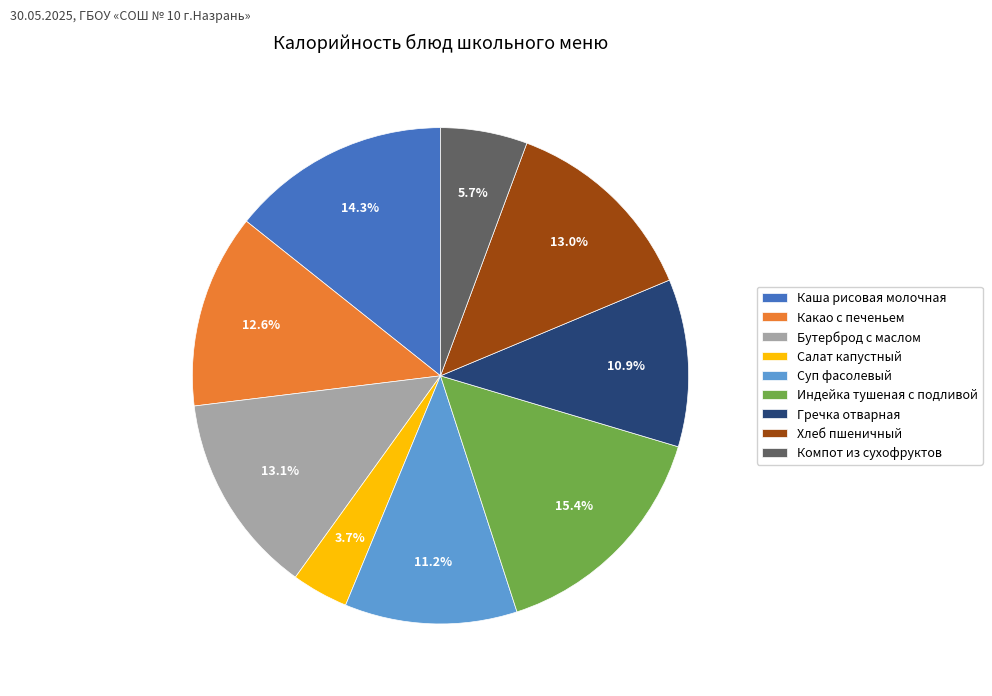

To the nearest percent, what is the difference between the largest and smallest slice percentages?

12%